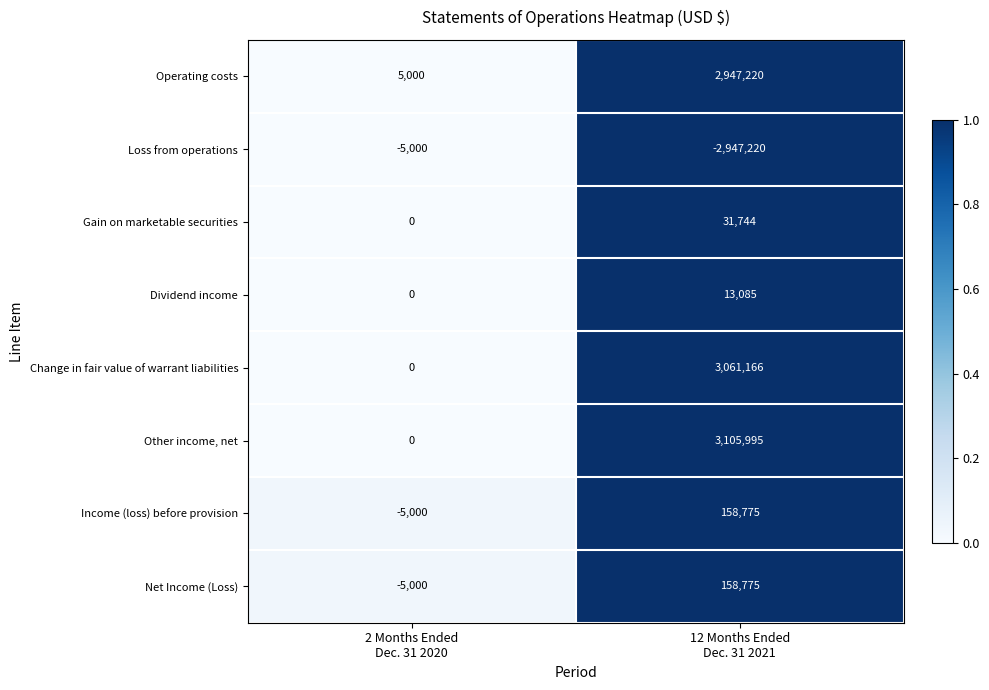

What is the total value across all series at 12 Months Ended
Dec. 31 2021?

6529540